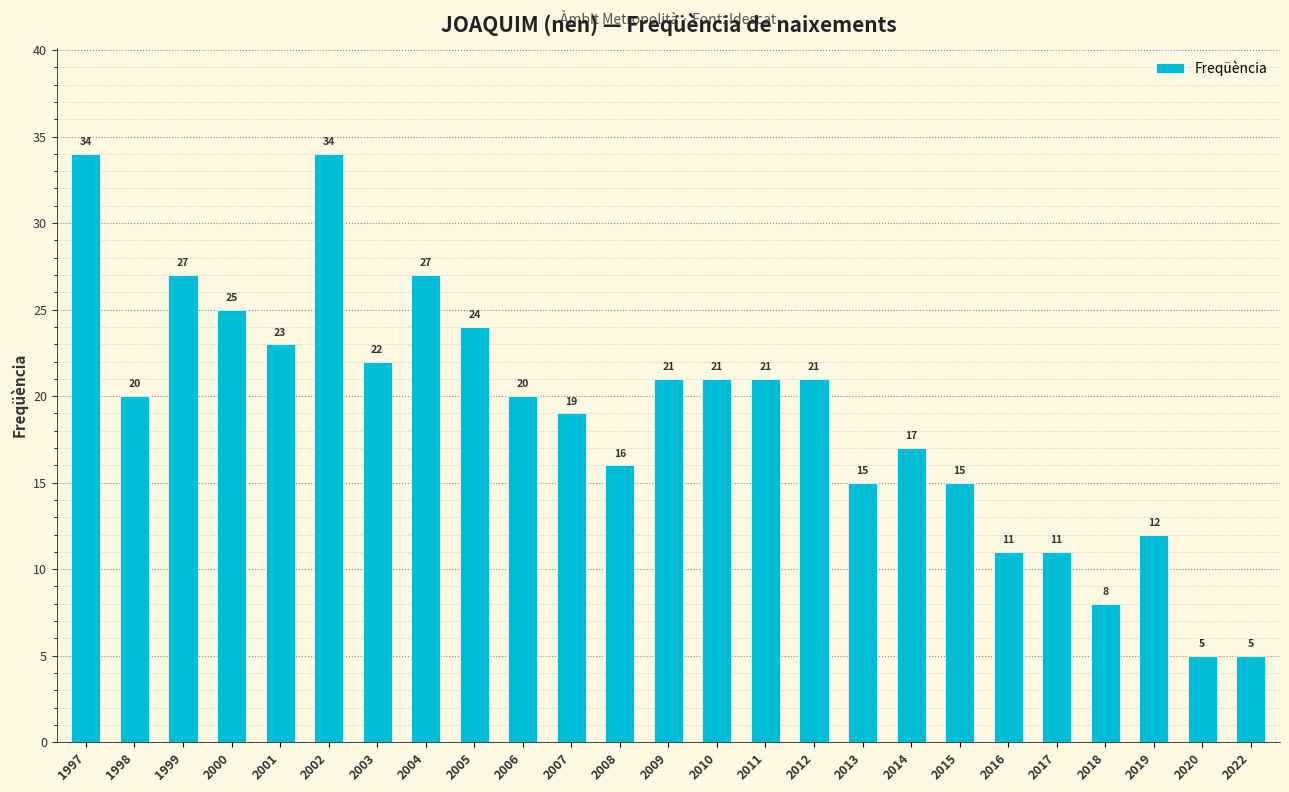

How many data points are less than 20?

11